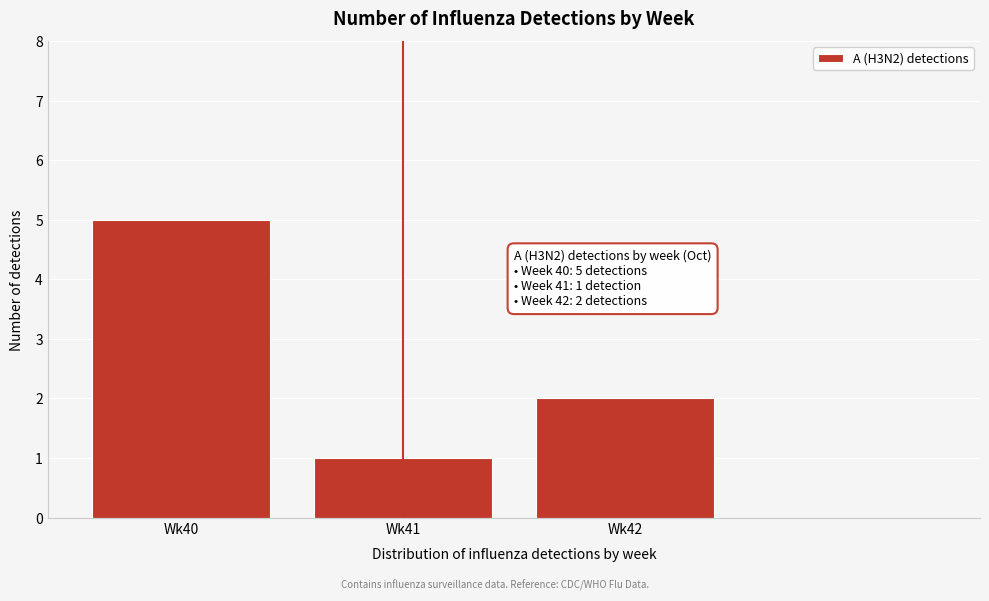

Reading left to right, what are all the values shown in this chart?

Wk40=5	Wk41=1	Wk42=2